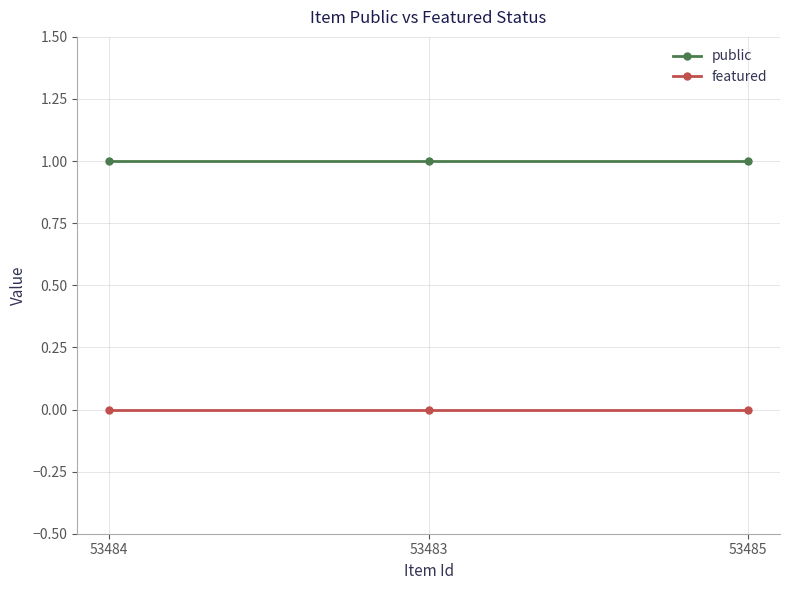

The featured series shows 0 at 53484. True or false?

True